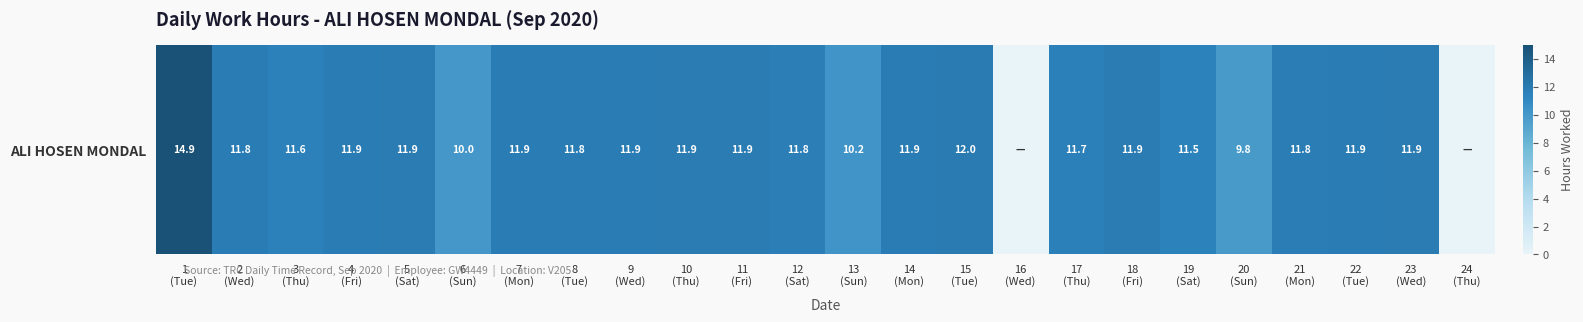

How many data points are less than 11?

5